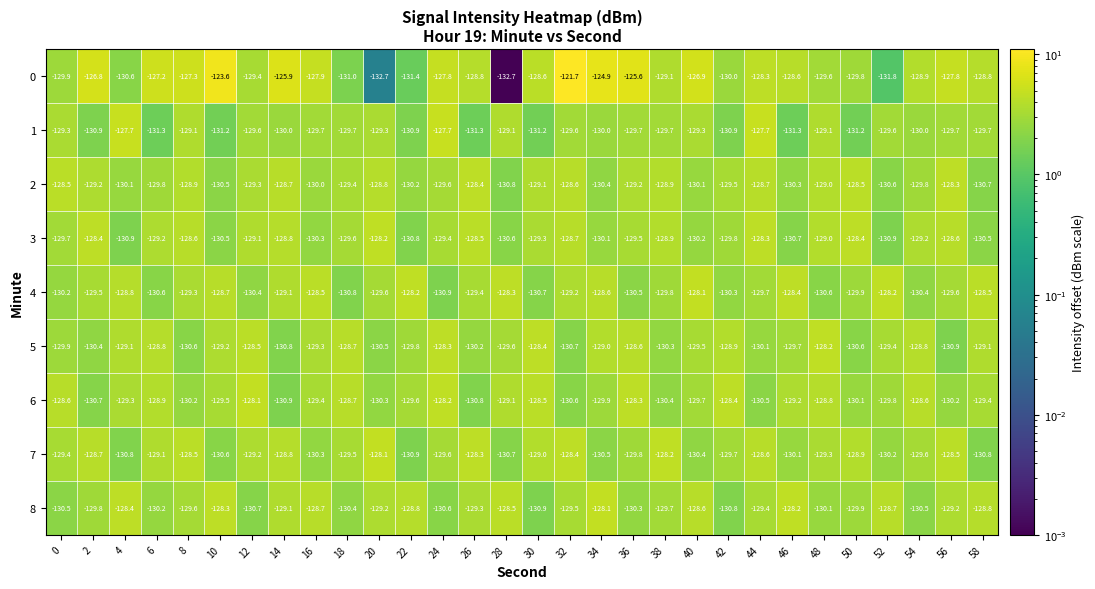

How many distinct data groups are displayed?

9